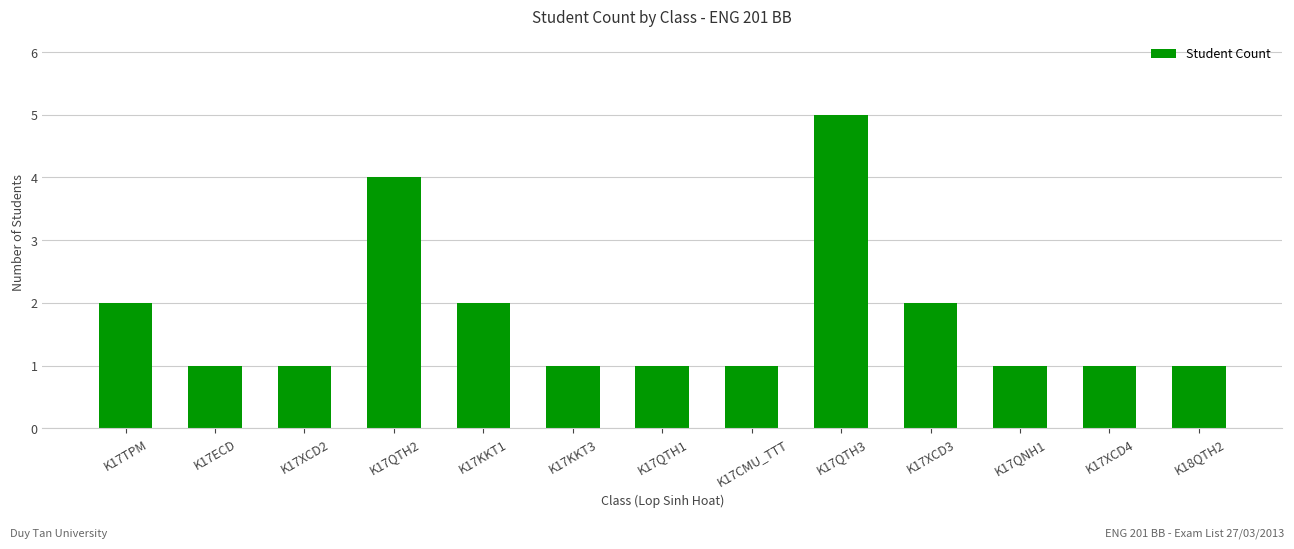

What is the approximate value at K17KKT1?

2